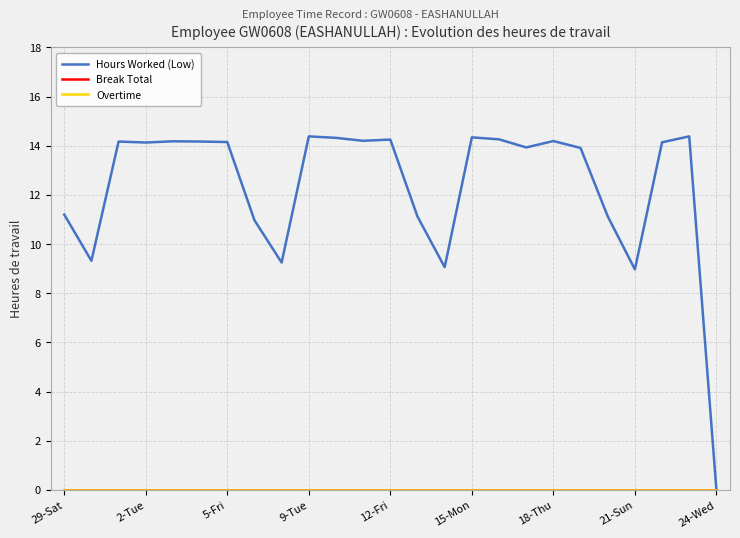

Does the chart display data point markers on the line(s)?

No